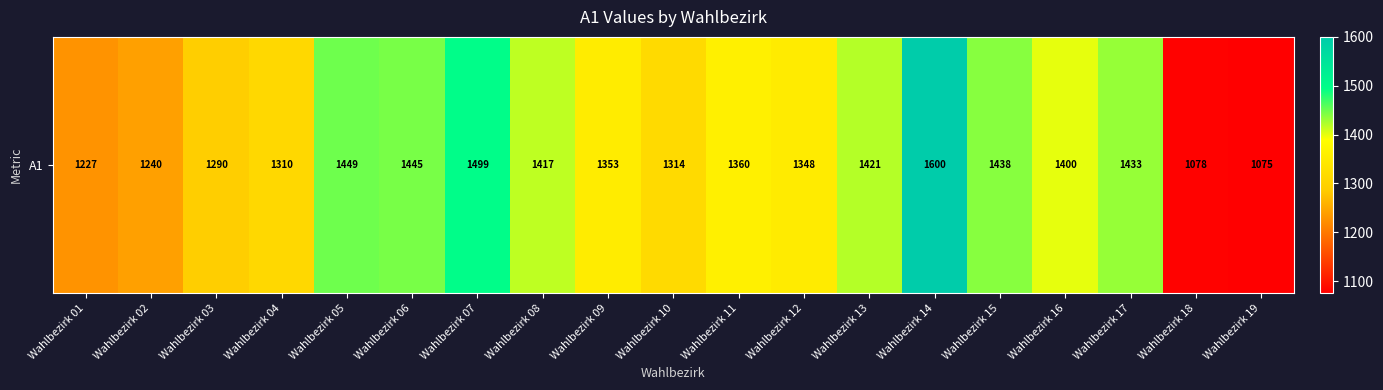

What is the ratio of the value at Wahlbezirk 07 to the value at Wahlbezirk 03?

1.2